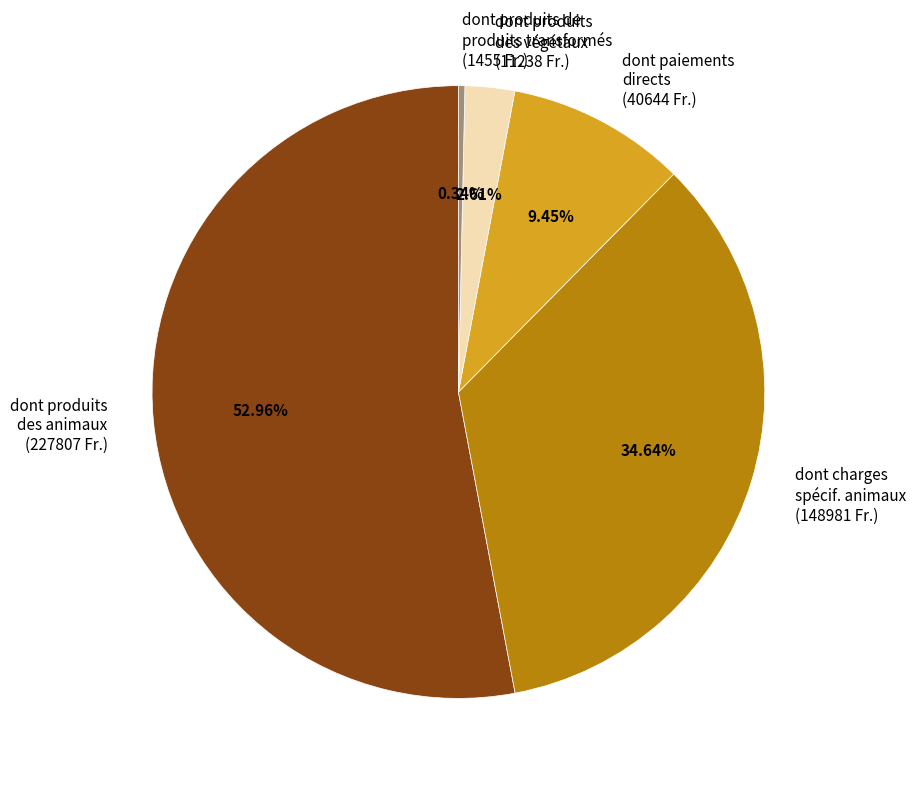

How many slices are in this pie chart?

5